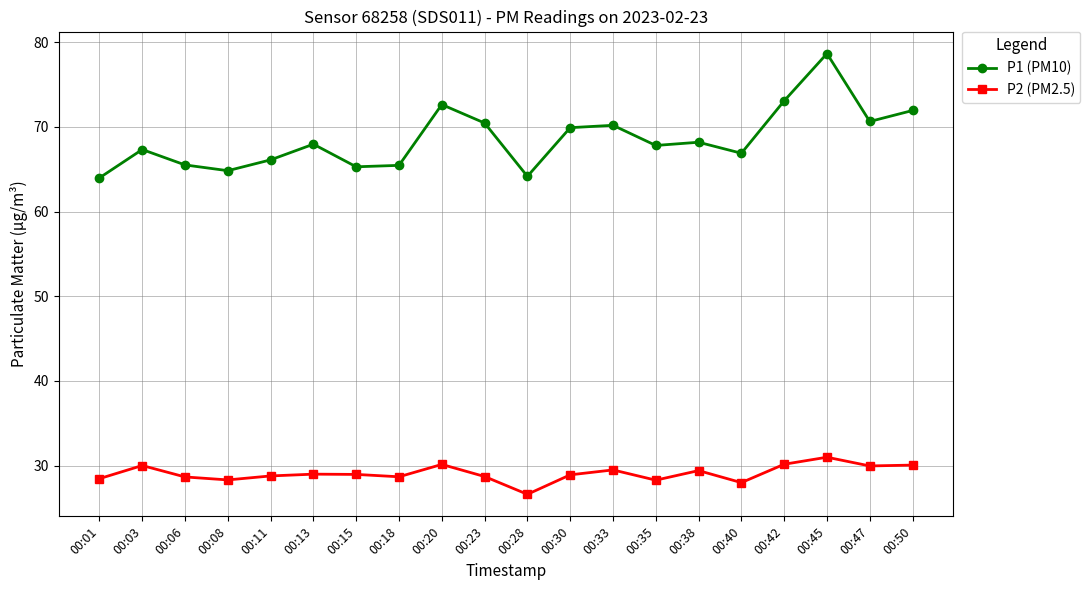

At which category is the sum across all series the highest?

00:45